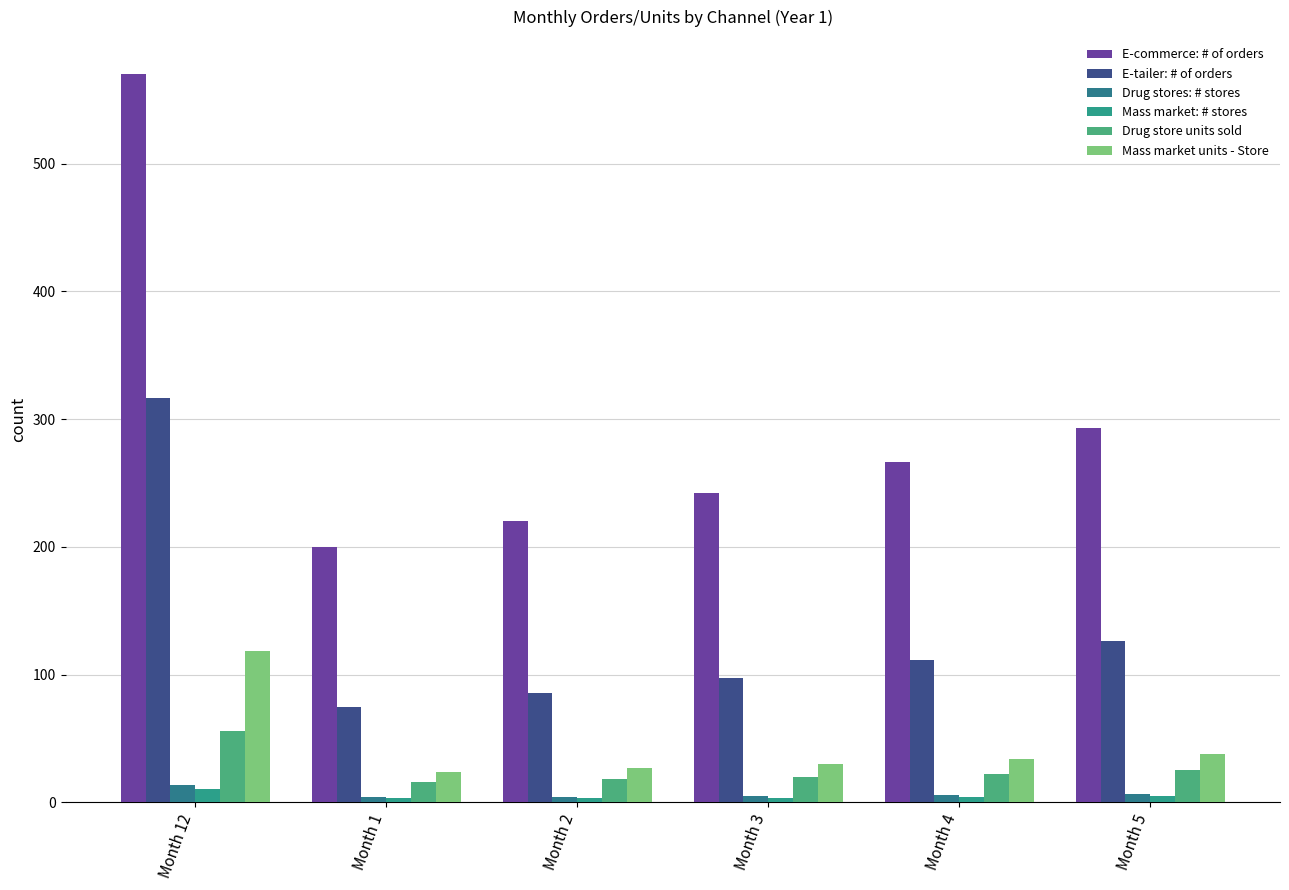

What is the difference between the highest and lowest values at Month 2?

216.6